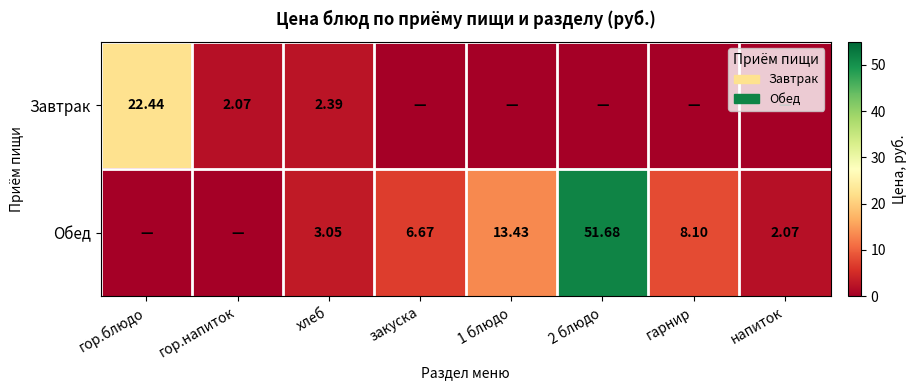

Is the value of Завтрак at гор.блюдо greater than the value of Обед at напиток?

Yes